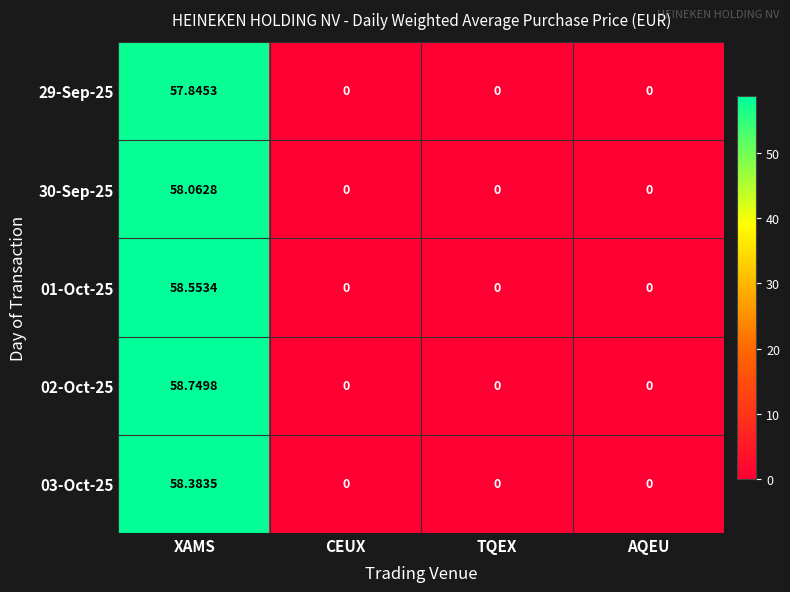

Is the value of 29-Sep-25 at XAMS greater than the value of 03-Oct-25 at CEUX?

Yes